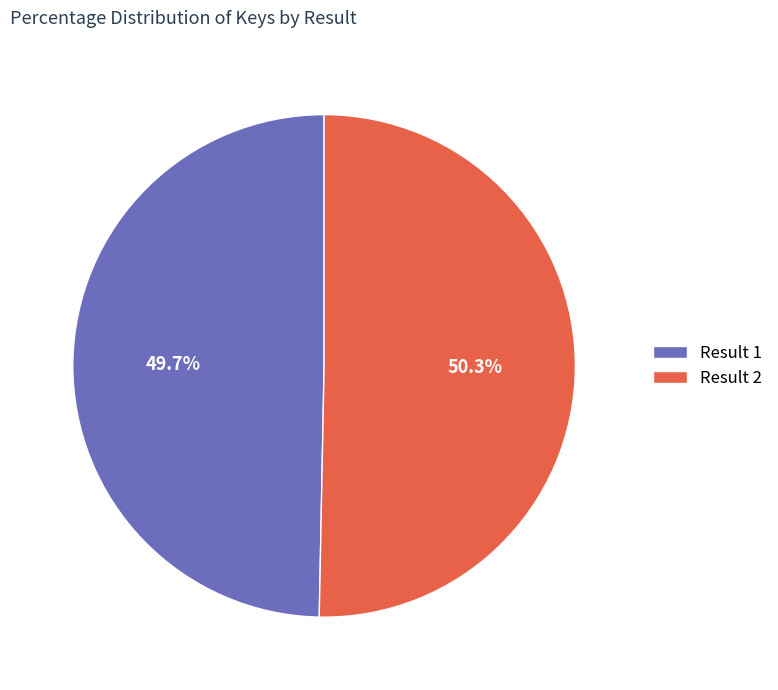

To the nearest percent, what is the difference between the largest and smallest slice percentages?

1%